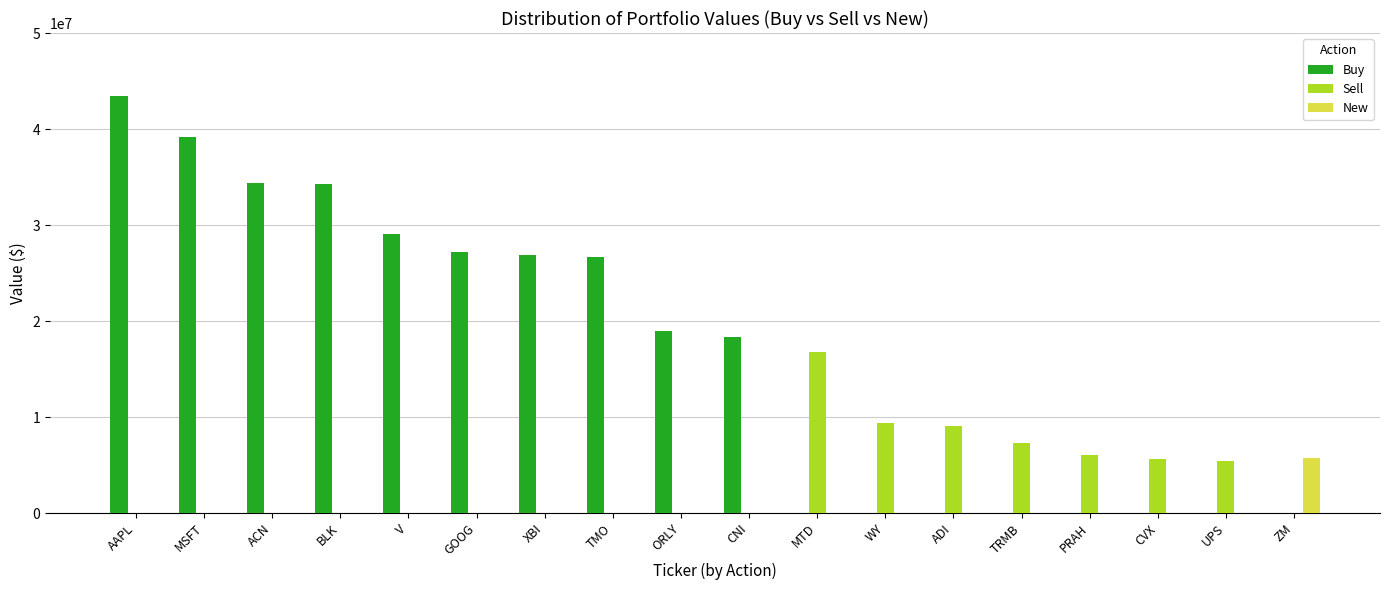

What value does the Sell series have at UPS?

5434000